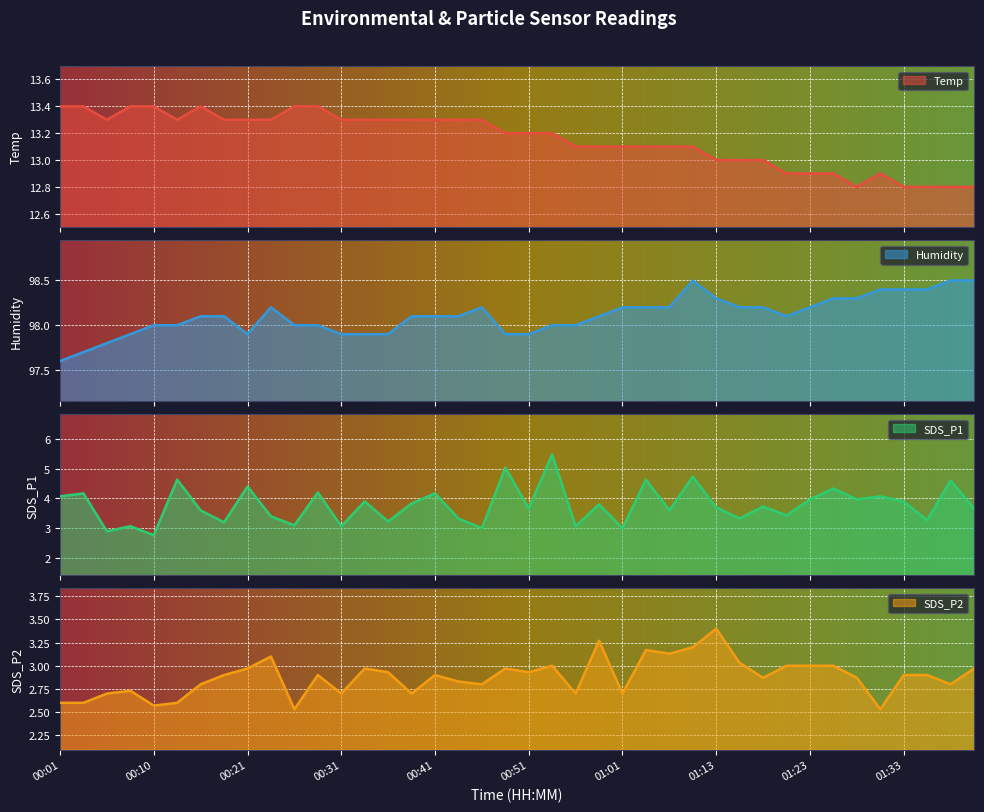

Where is Humidity nearest to the value 98?

00:10